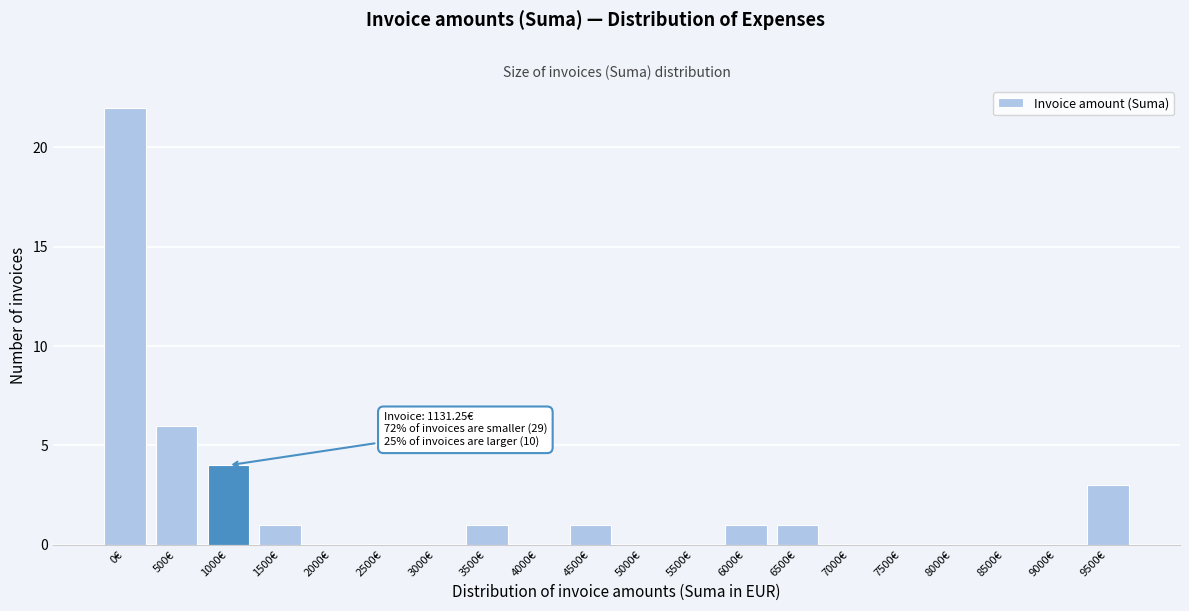

Reading left to right, what are all the values shown in this chart?

0€=22	500€=6	1000€=4	1500€=1	2000€=0	2500€=0	3000€=0	3500€=1	4000€=0	4500€=1	5000€=0	5500€=0	6000€=1	6500€=1	7000€=0	7500€=0	8000€=0	8500€=0	9000€=0	9500€=3